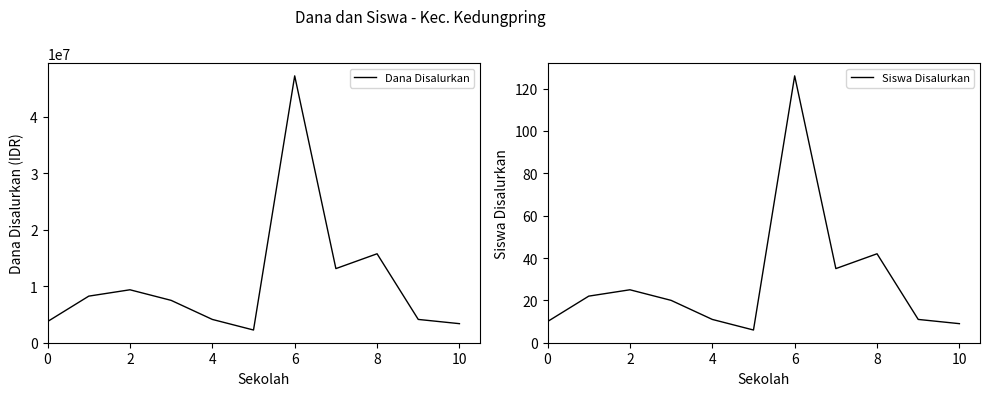

List the series in order of their peak value, highest first.

Dana Disalurkan, Siswa Disalurkan